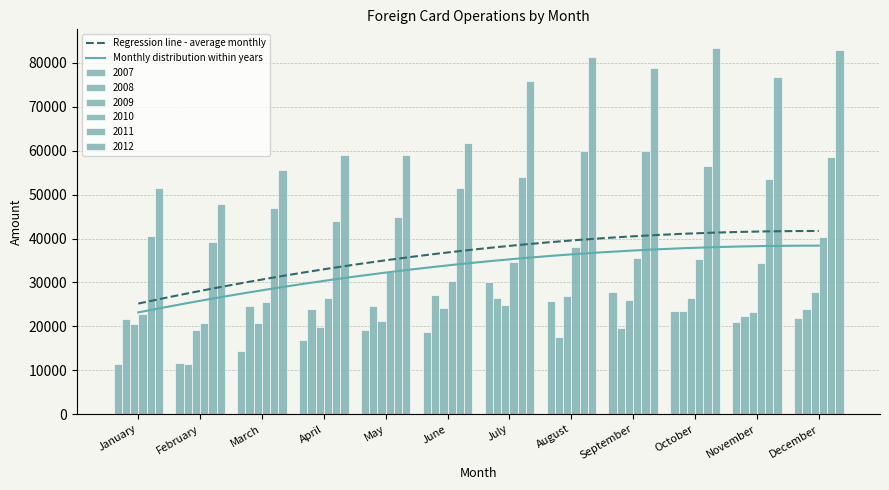

Which series has the largest total across all categories?

2012